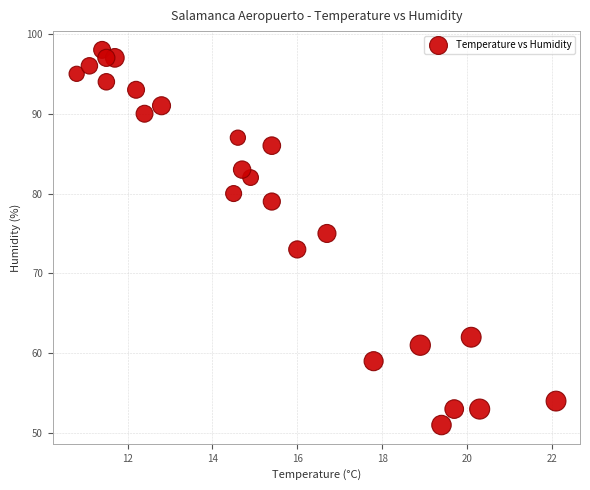

What is the range of Y values (max minus min)?

47